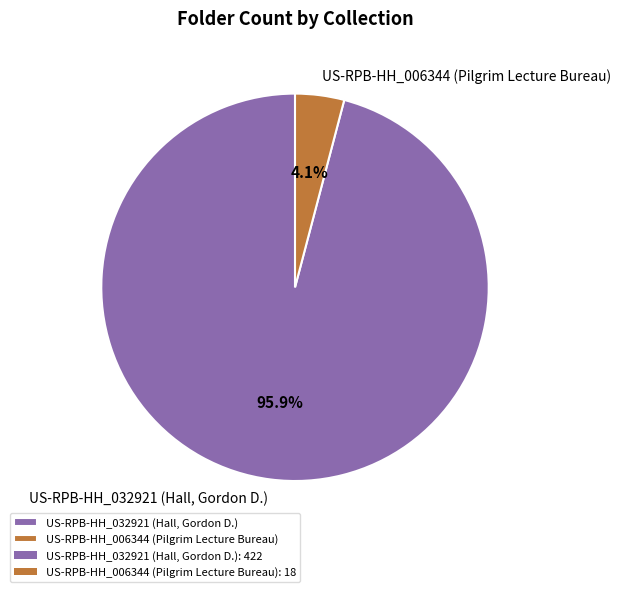

Rank the categories by value from lowest to highest.

US-RPB-HH_006344 (Pilgrim Lecture Bureau), US-RPB-HH_032921 (Hall, Gordon D.)